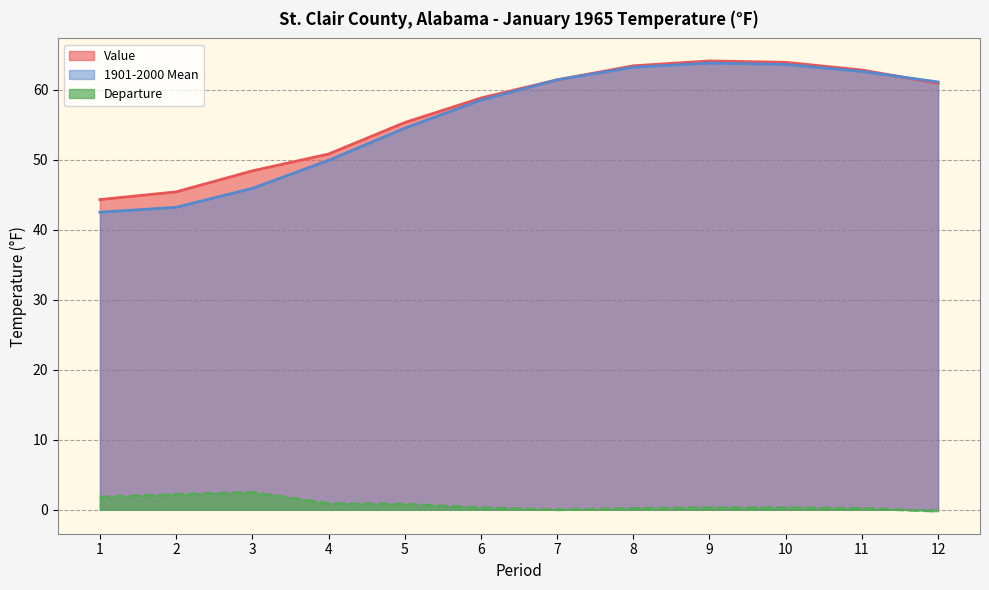

Is the value of 1901-2000 Mean at 11 greater than the value of Value at 8?

No